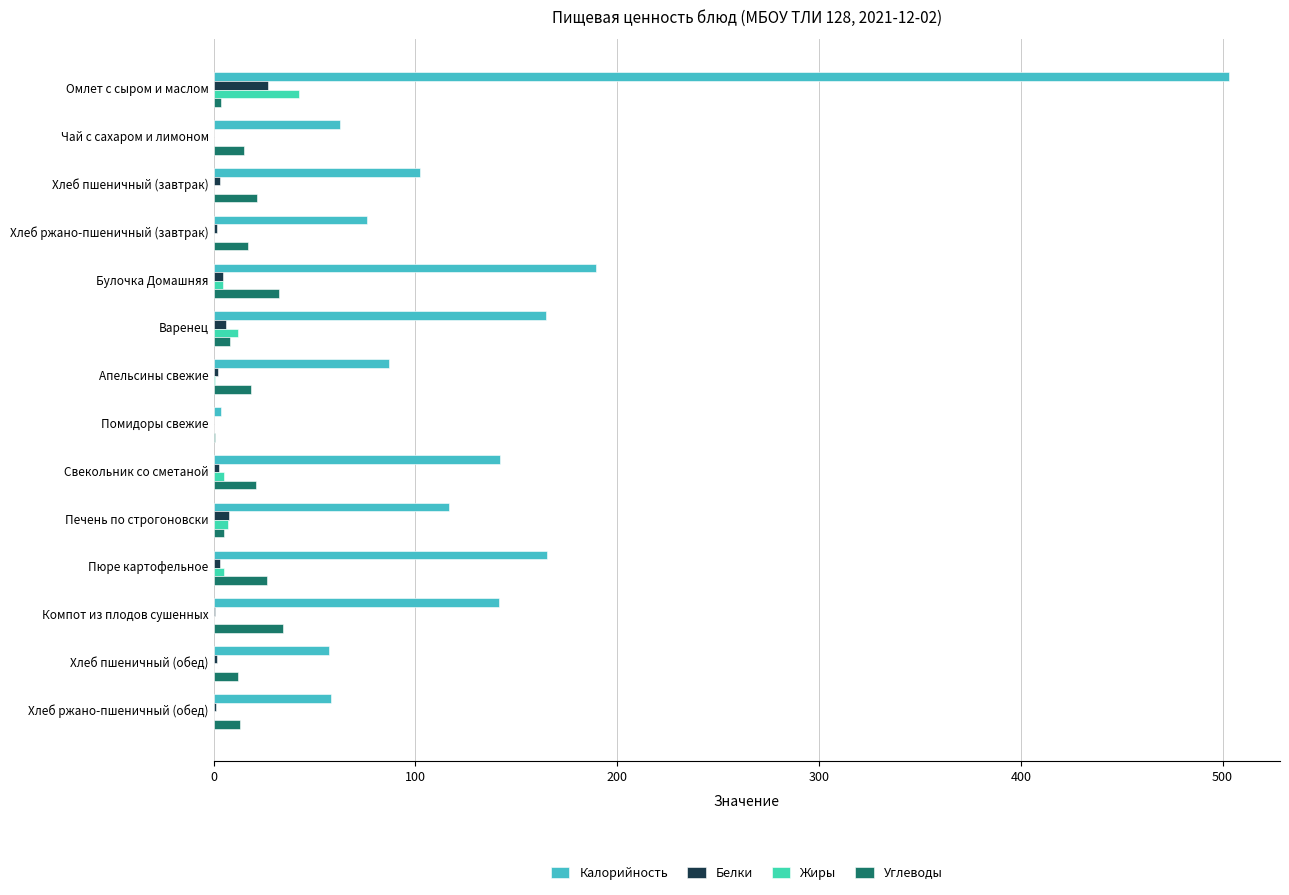

What is the maximum value for Жиры?

42.4